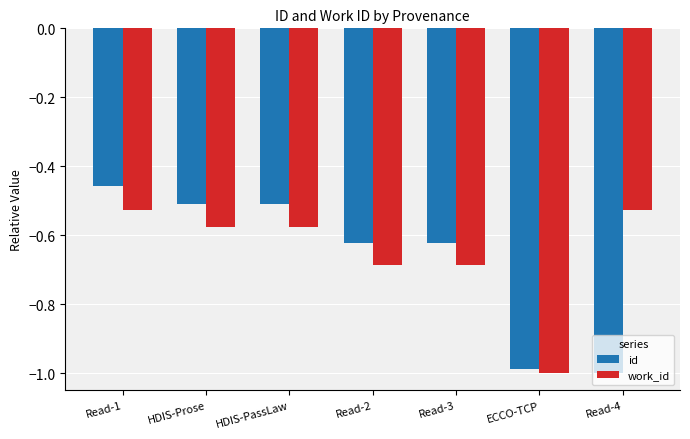

Which series has the largest total across all categories?

work_id